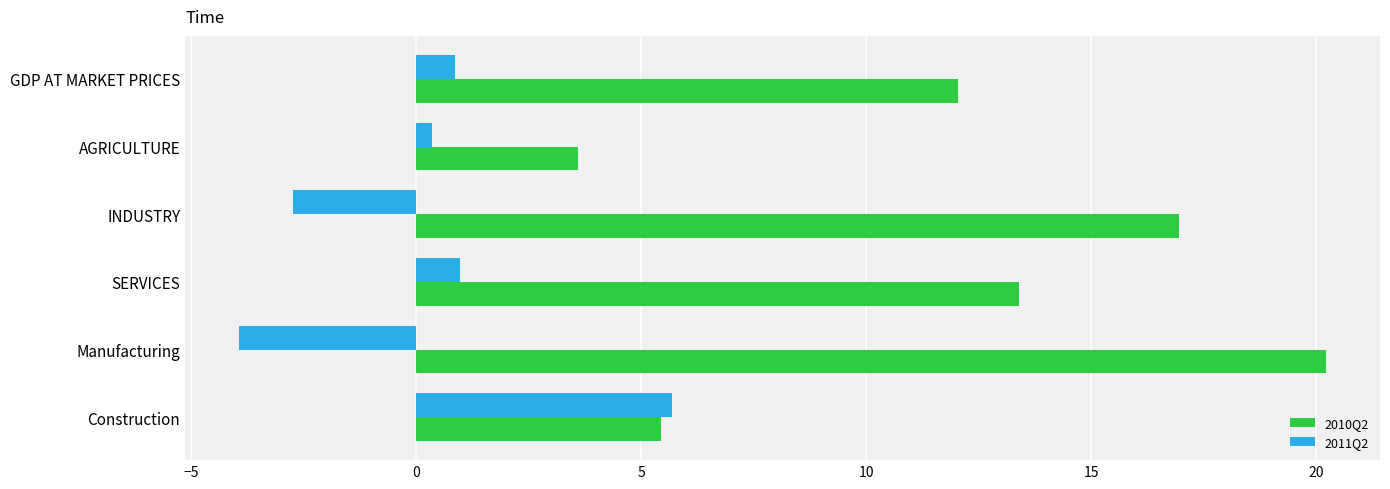

What is the difference between the maximum and minimum values in the 2011Q2 series?

9.6